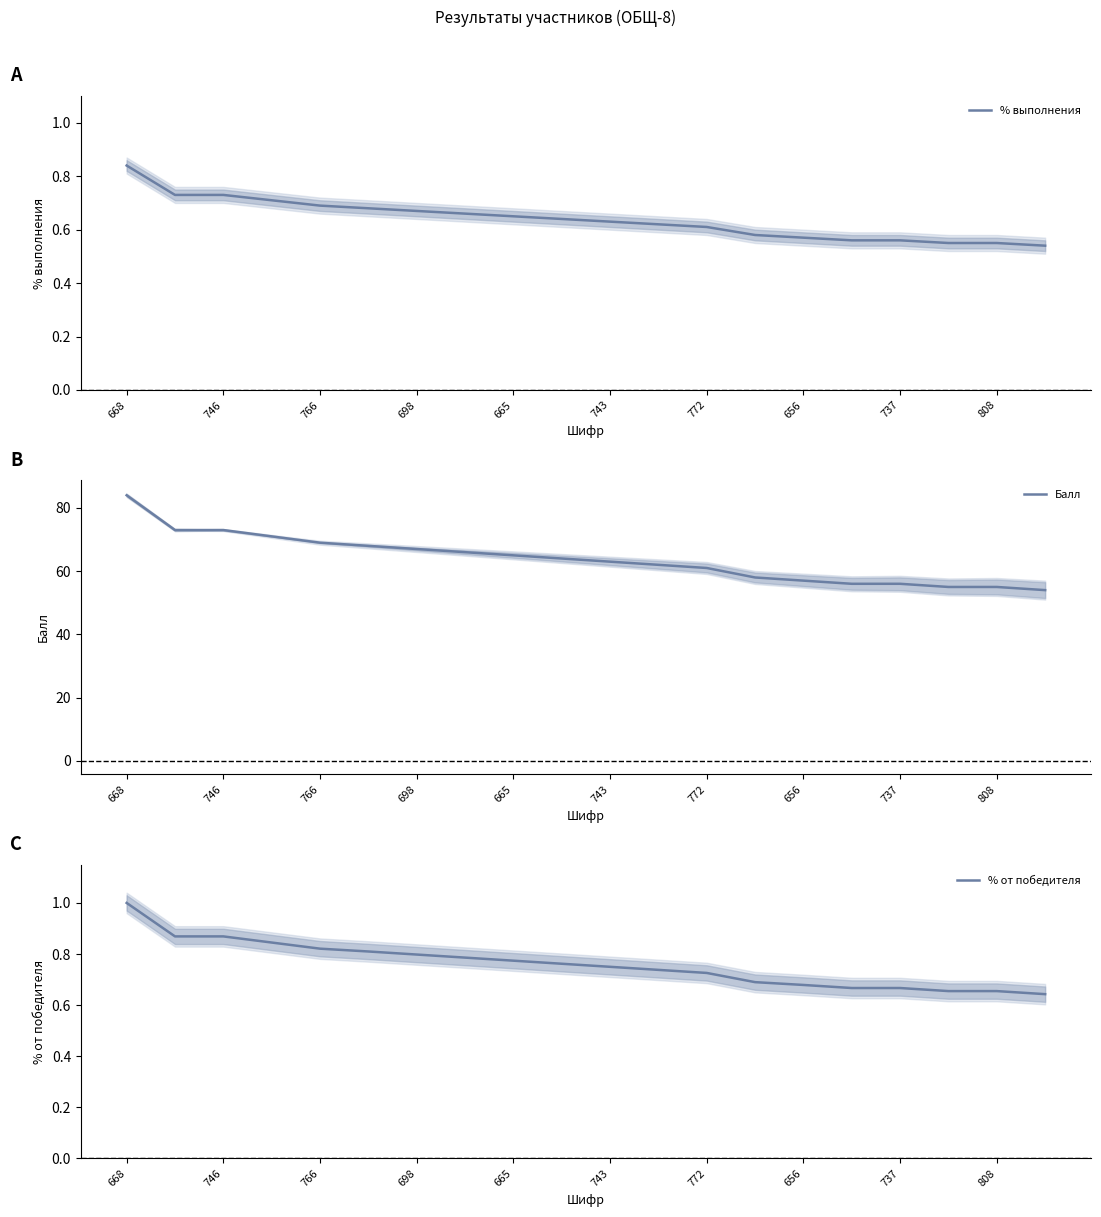

Which category has the highest value in the % выполнения series?

668